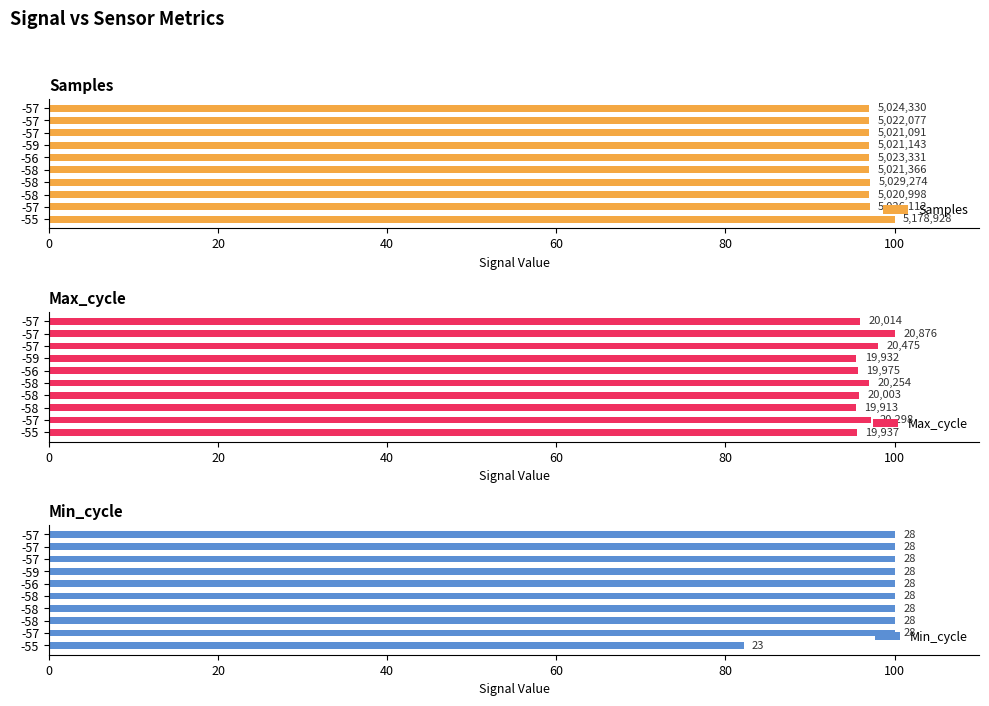

Read the Min_cycle value at -57.

100.0